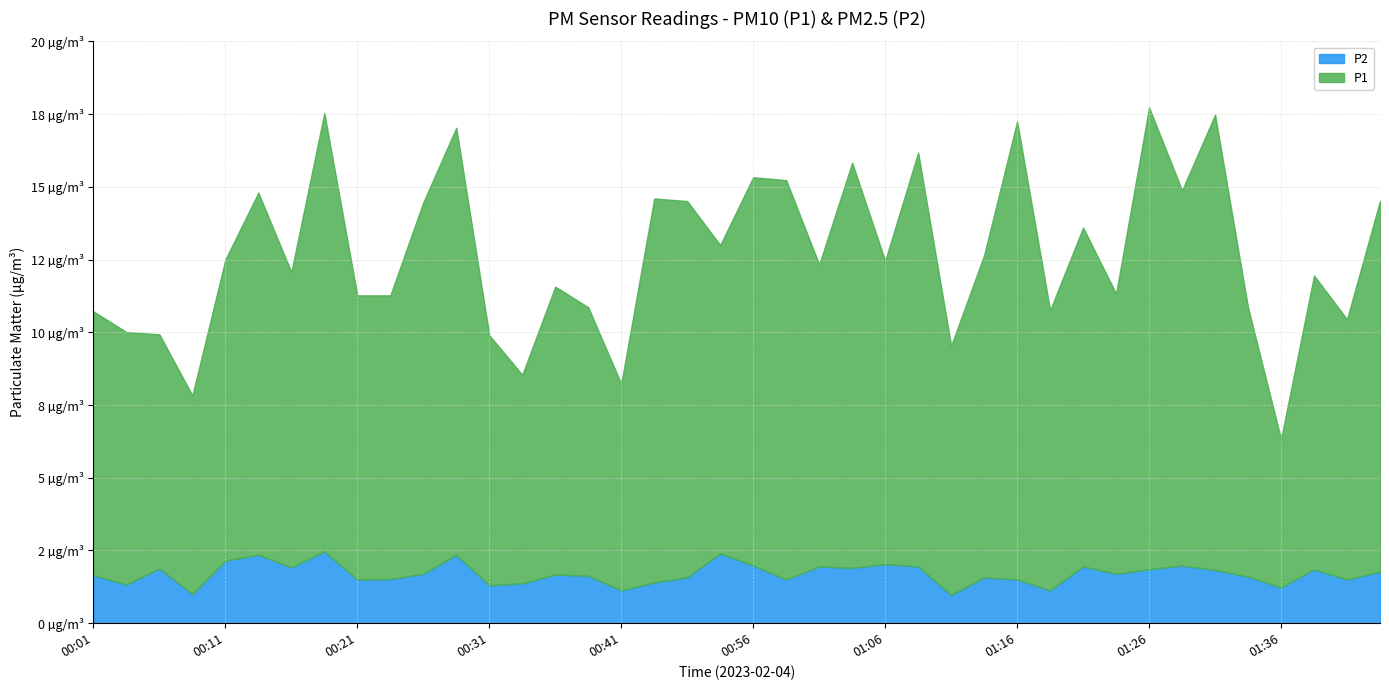

How many lines are shown in the chart?

2